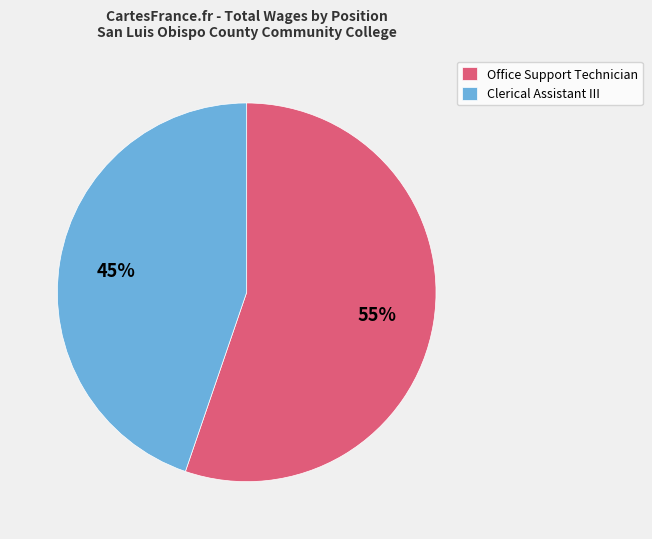

Combined, do Clerical Assistant III and Office Support Technician account for over 50%?

Yes